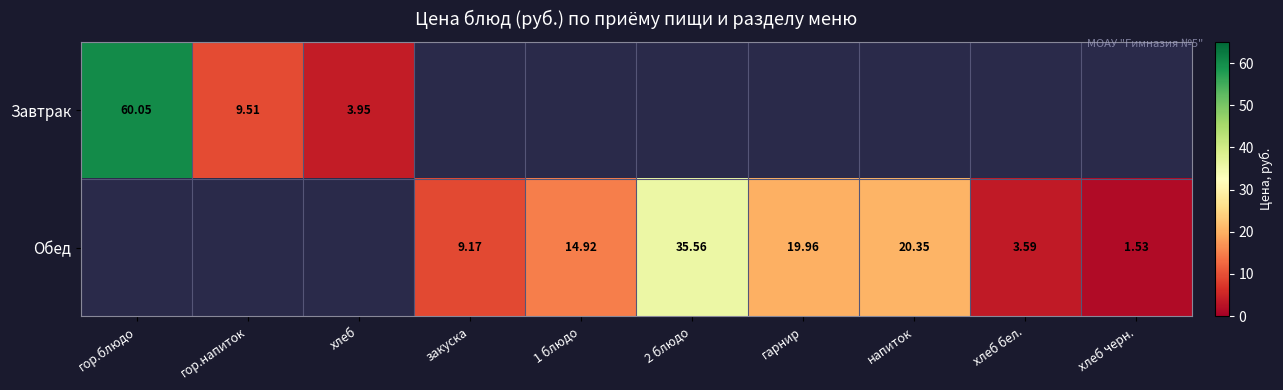

Between гор.напиток and хлеб, which series saw the biggest shift?

Завтрак